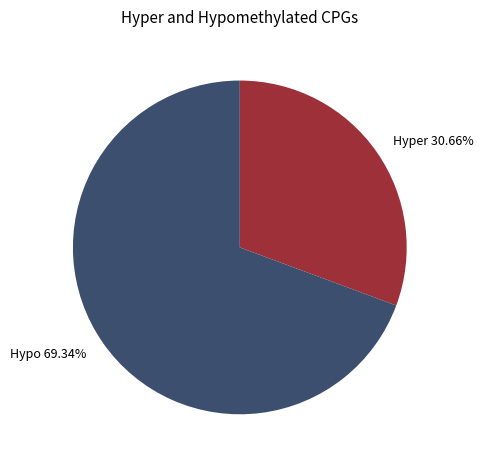

What is the smallest slice in the pie chart?

Hyper 30.66%